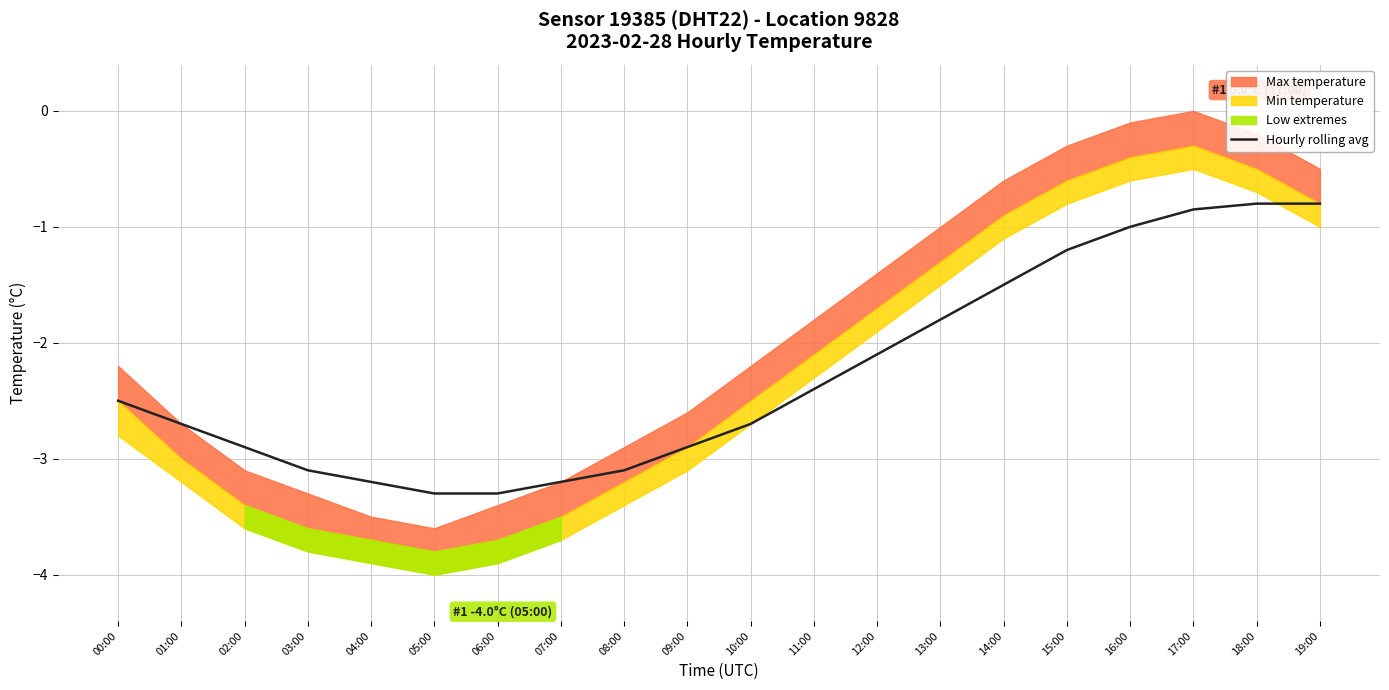

True or false: the data shows -0.8 at 18:00.

True